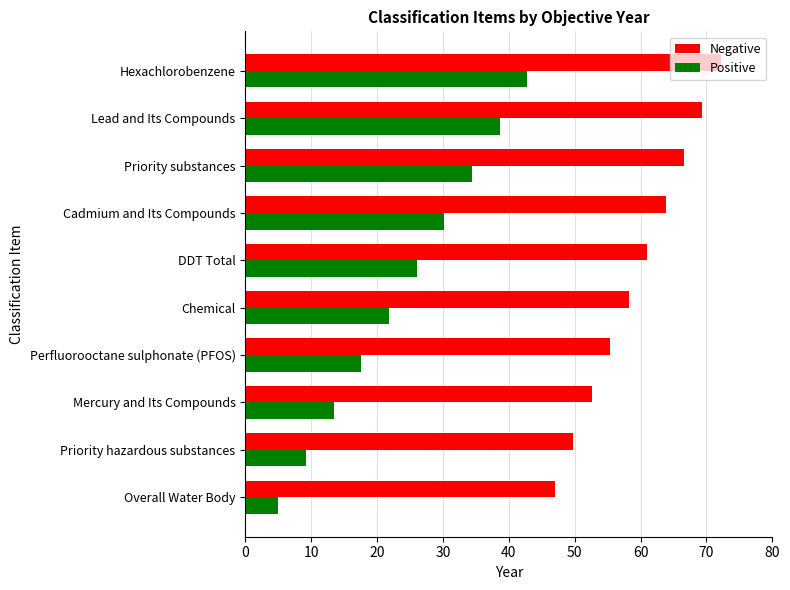

Is it true that Positive equals 20.0 at Mercury and Its Compounds?

False